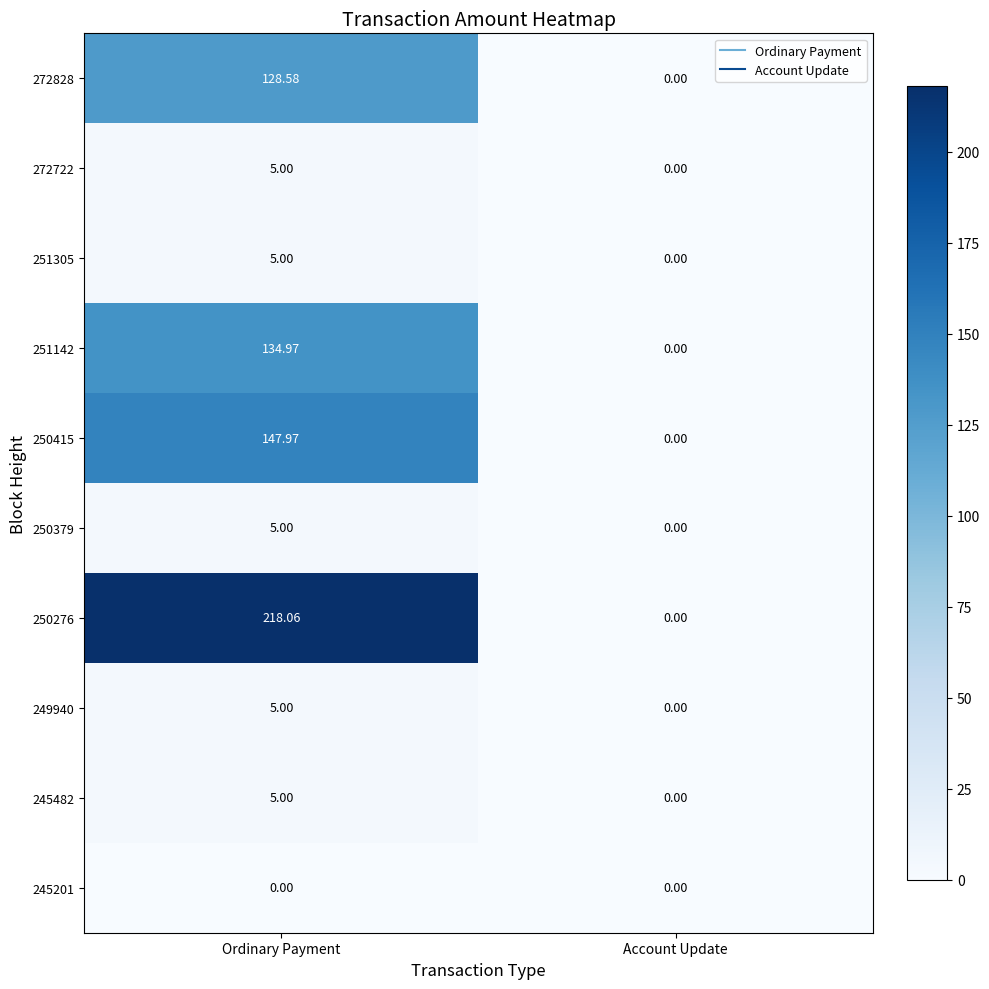

How many values in 249940 are above zero?

1